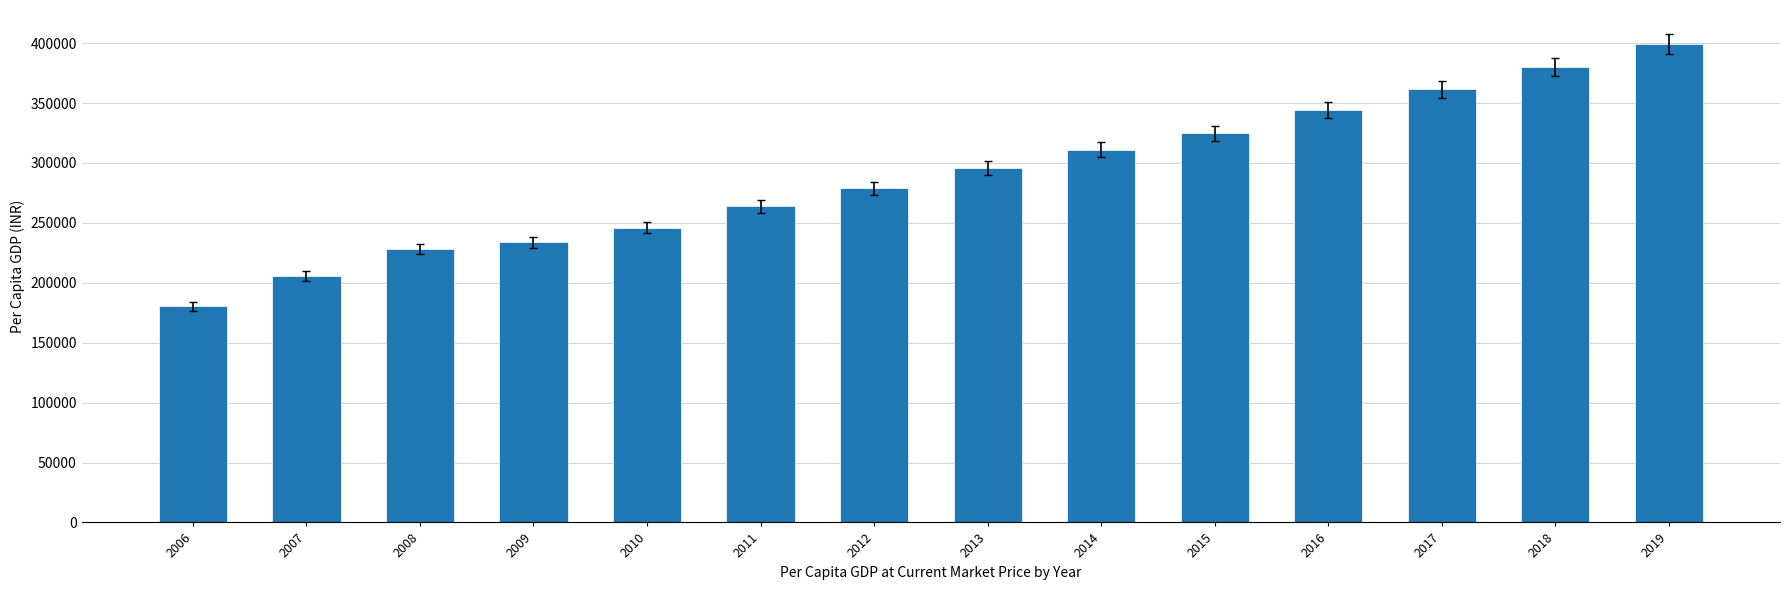

The value at 2014 is 192587. True or false?

False